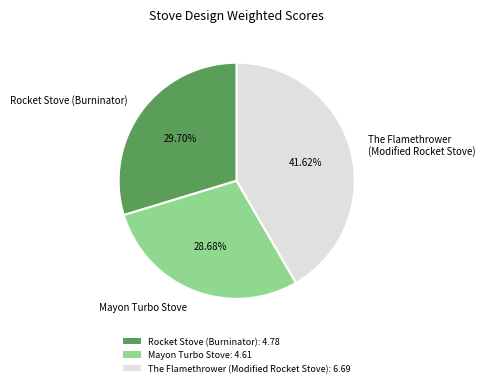

Approximately how many times larger is the value at Mayon Turbo Stove compared to Rocket Stove (Burninator)?

1.0